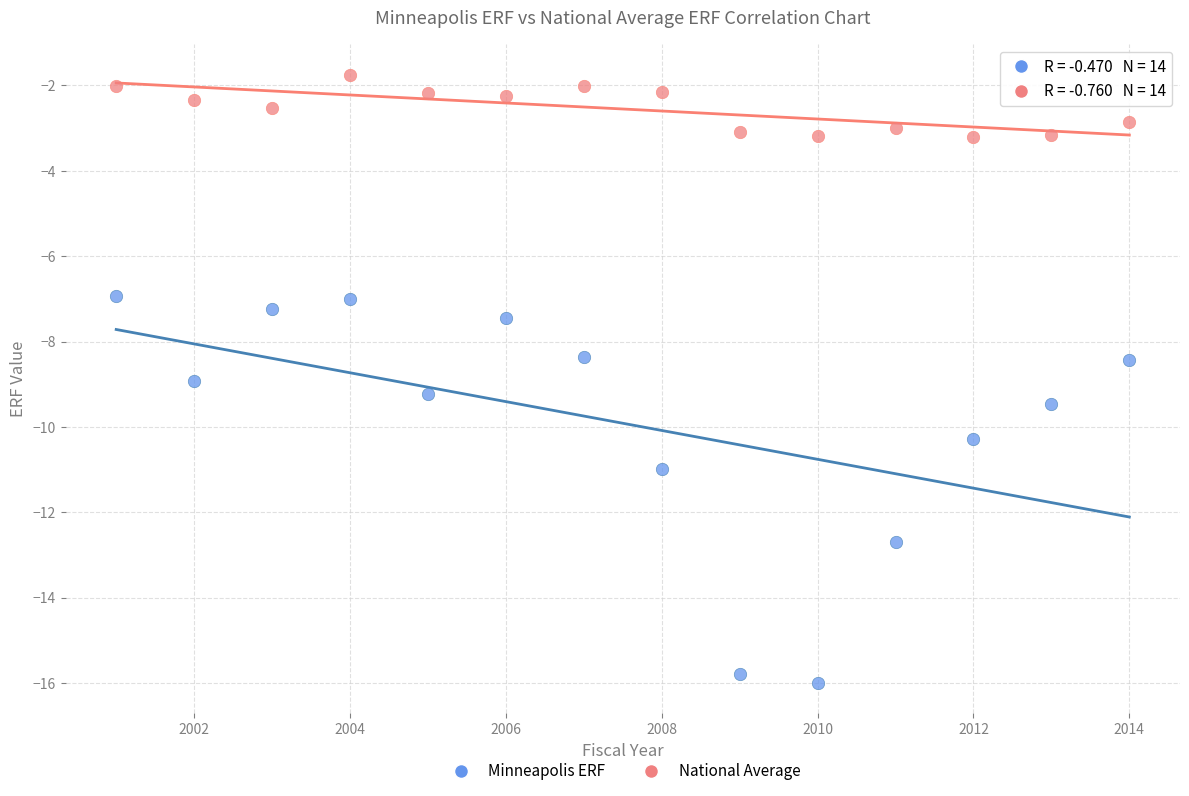

What is the X range (max minus min) for the scatter plot?

13.0